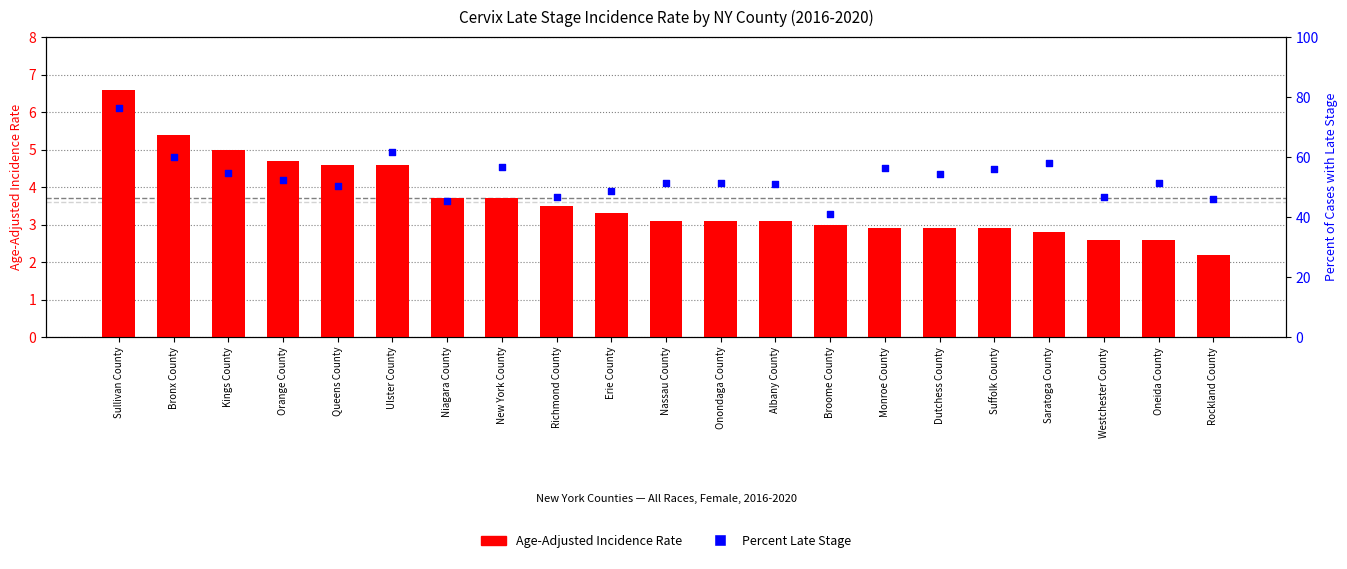

Which series reaches the maximum Y coordinate?

Percent Late Stage